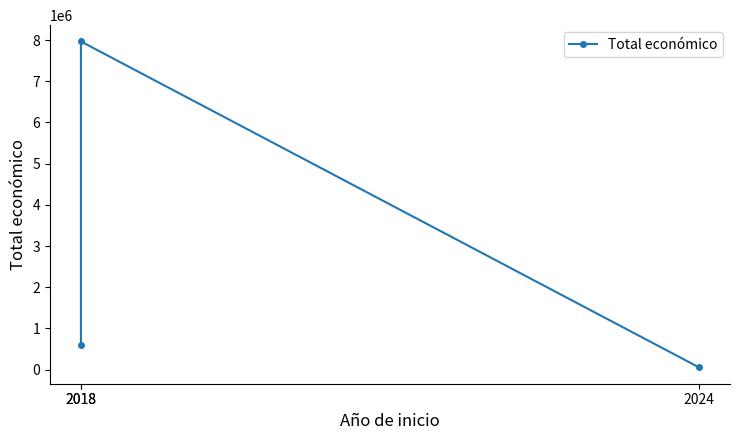

What is the value of the 2nd point from the left?

598303